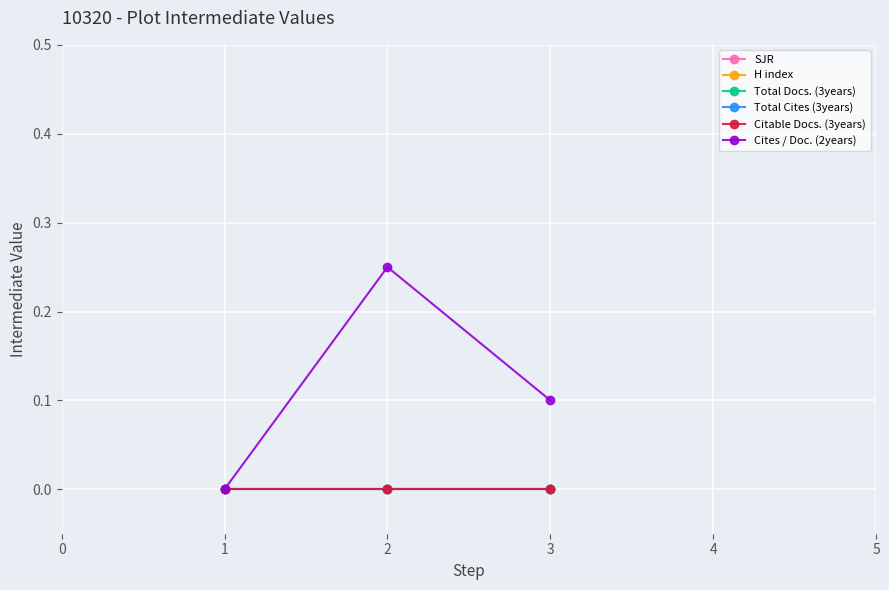

At how many categories does at least one series exceed 0?

2